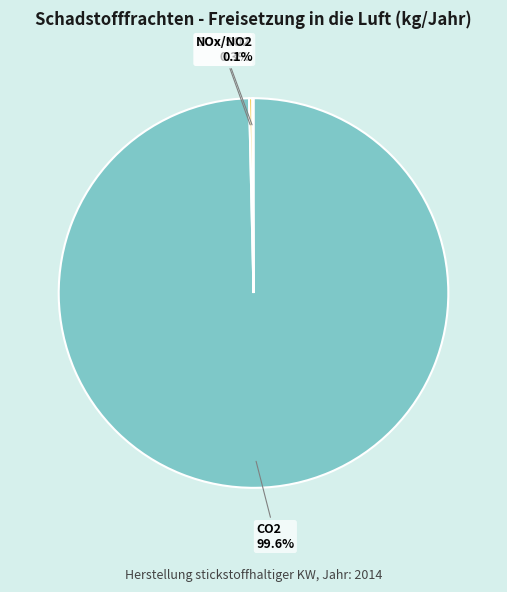

Does any single category account for the majority?

Yes